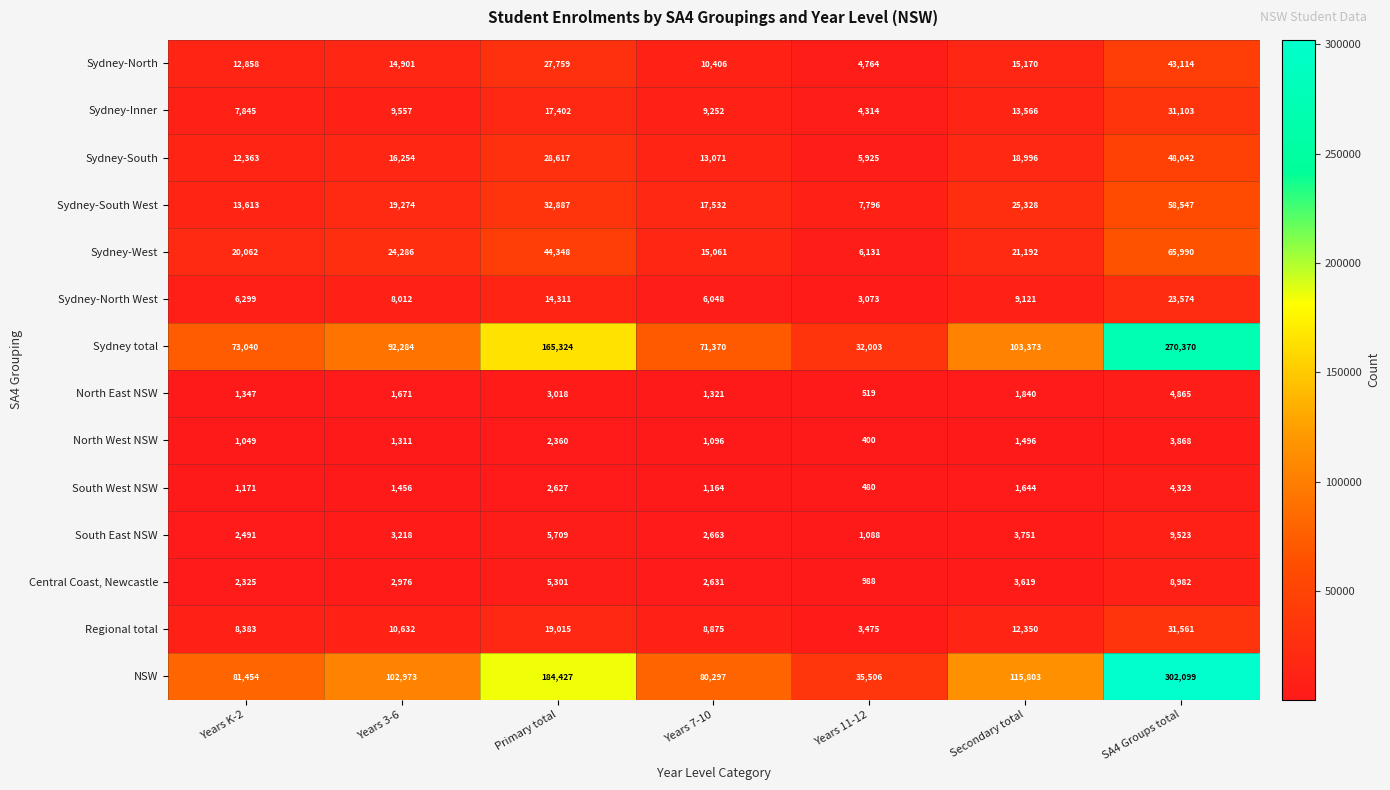

The value of South East NSW at Secondary total is 3751. True or false?

True